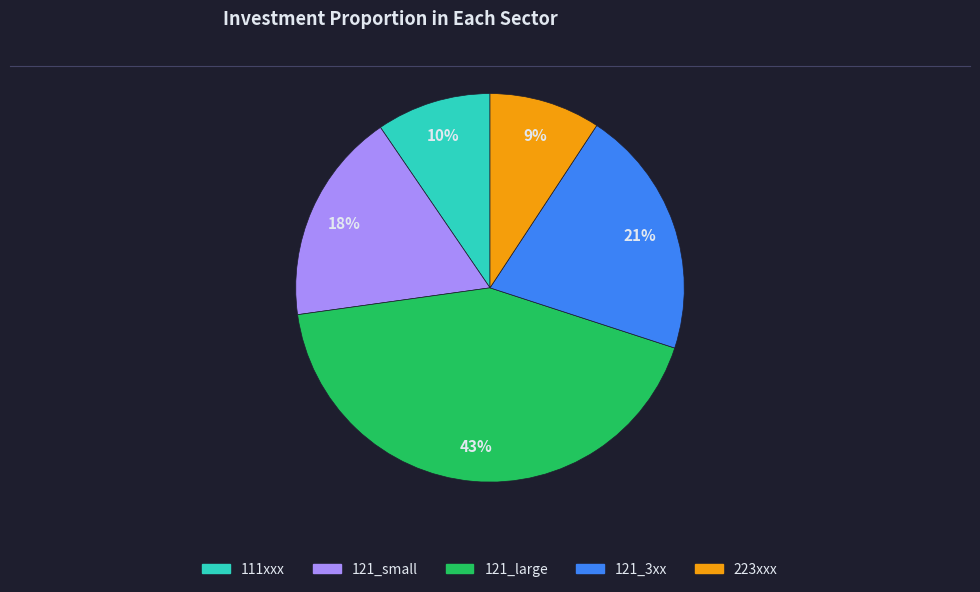

Is there any slice that represents more than half of the pie?

No